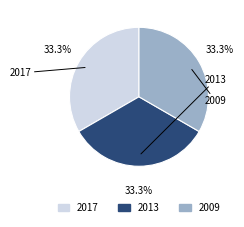

Is there a majority slice in this chart?

No